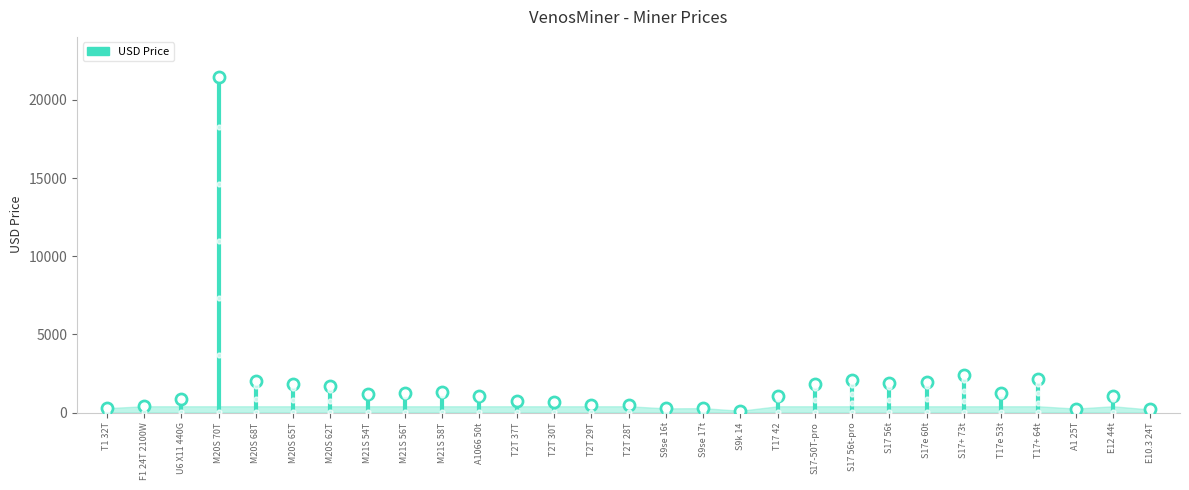

Is the value of USD Price at A1066 50t greater than the value of RMB Price at S17-50T-pro?

No